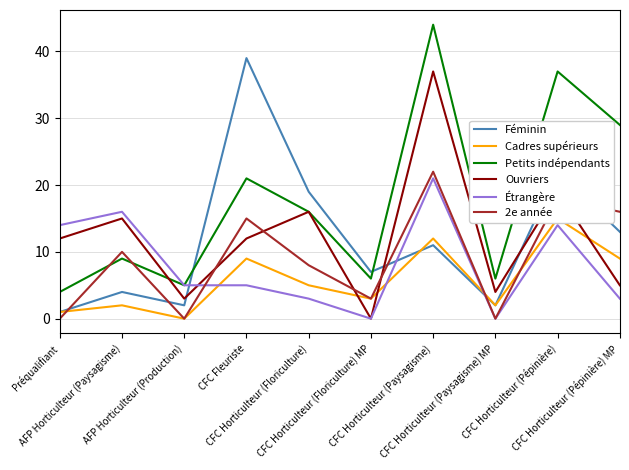

In Féminin, how many points are higher than both neighbors (excluding endpoints)?

4